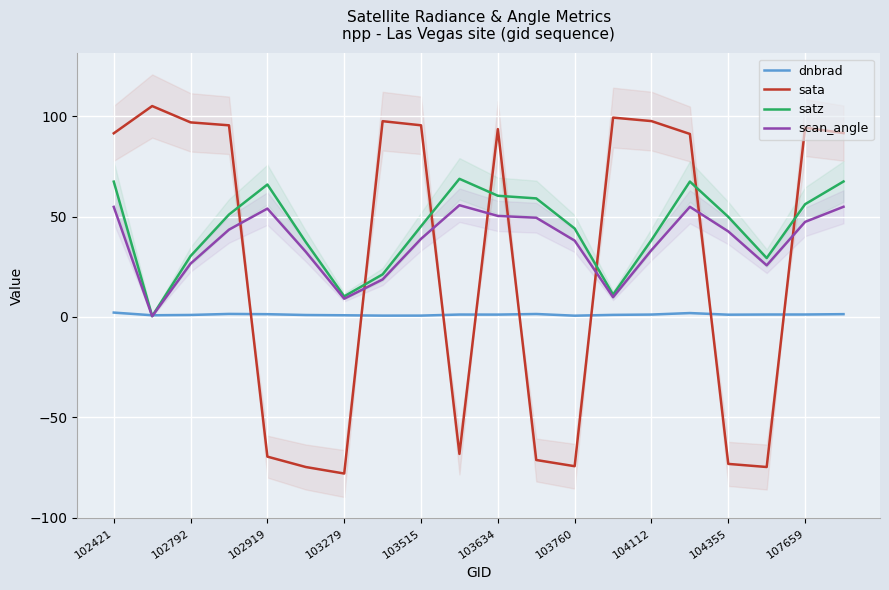

What is the sum of all satz values?

882.1